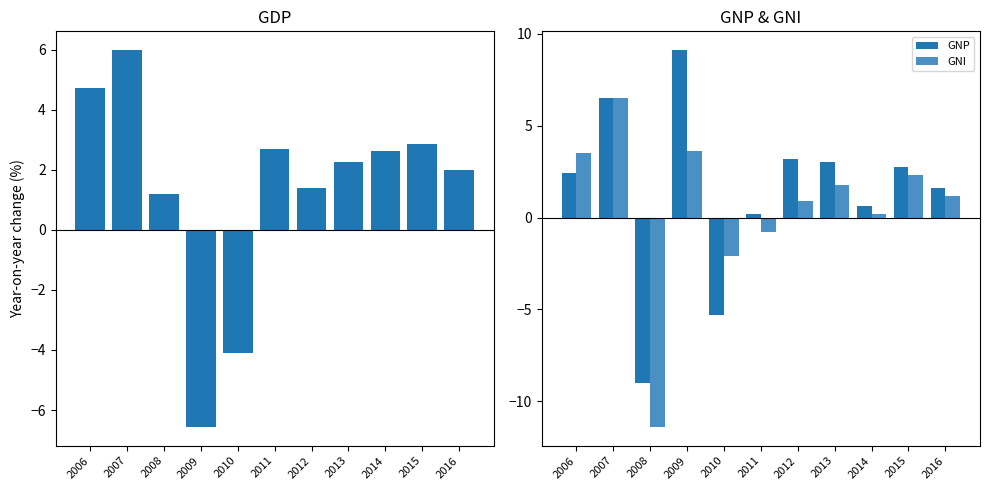

What is the difference between the GNP values at 2010 and 2006?

7.7